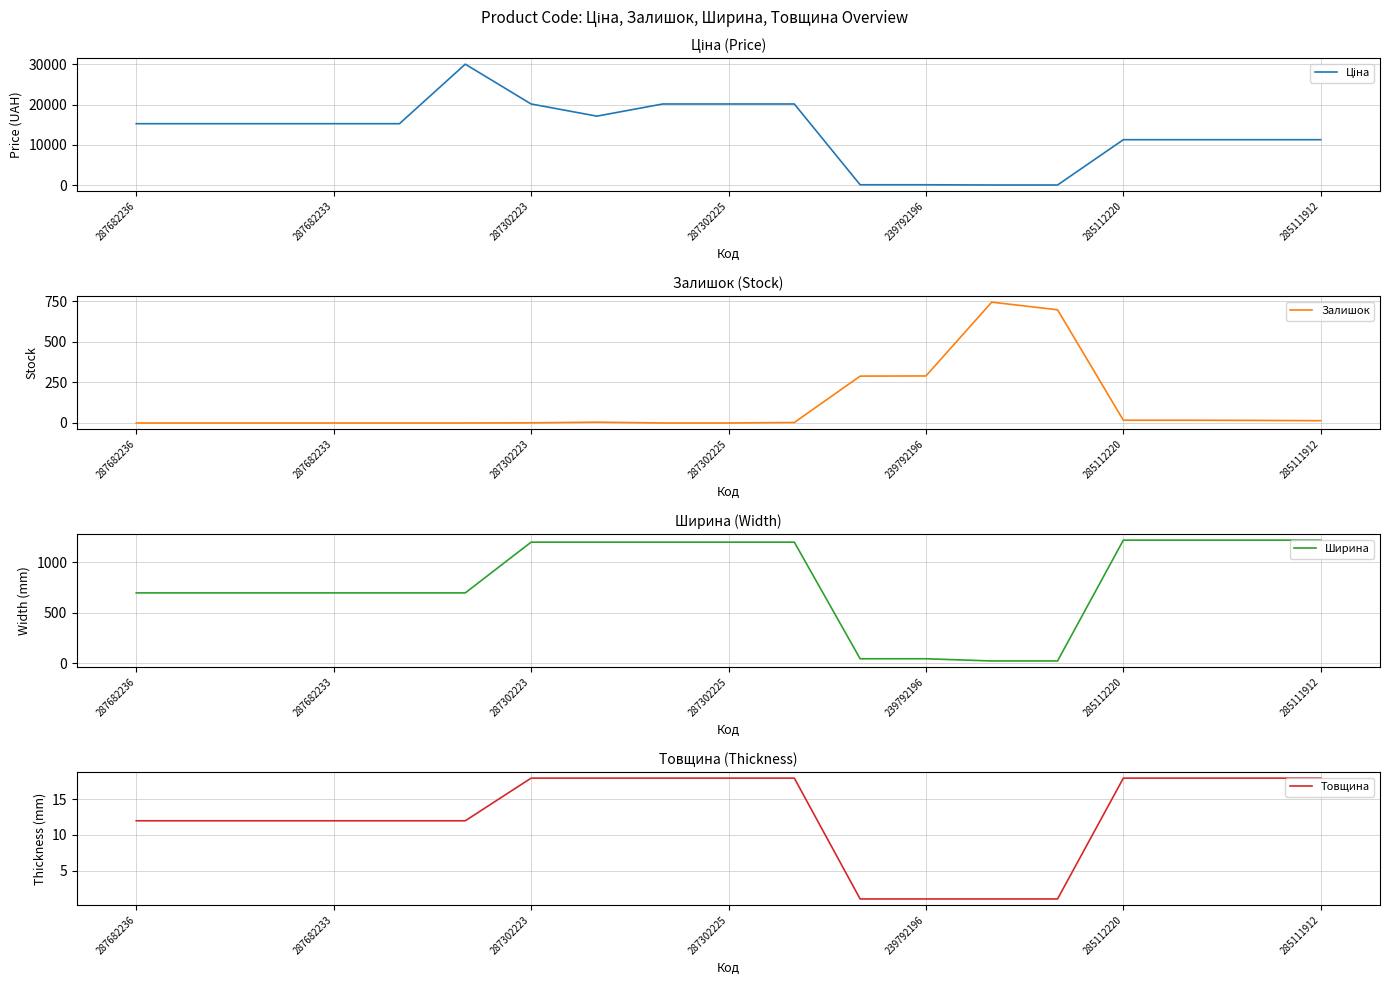

True or false: Товщина and Ціна cross at least once.

False